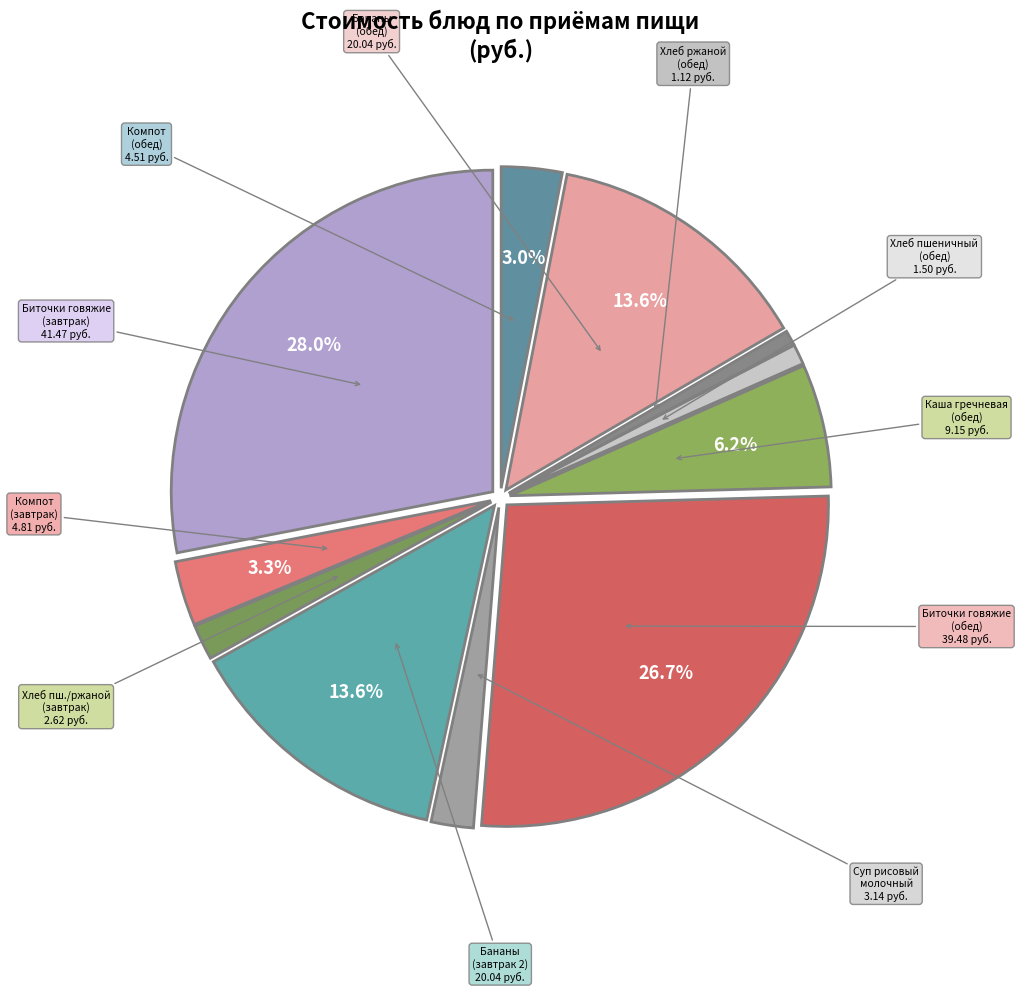

Is there a majority slice in this chart?

No